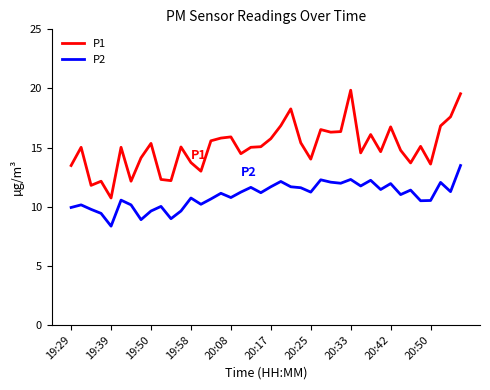

List the series in order of their overall mean, highest first.

P1, P2